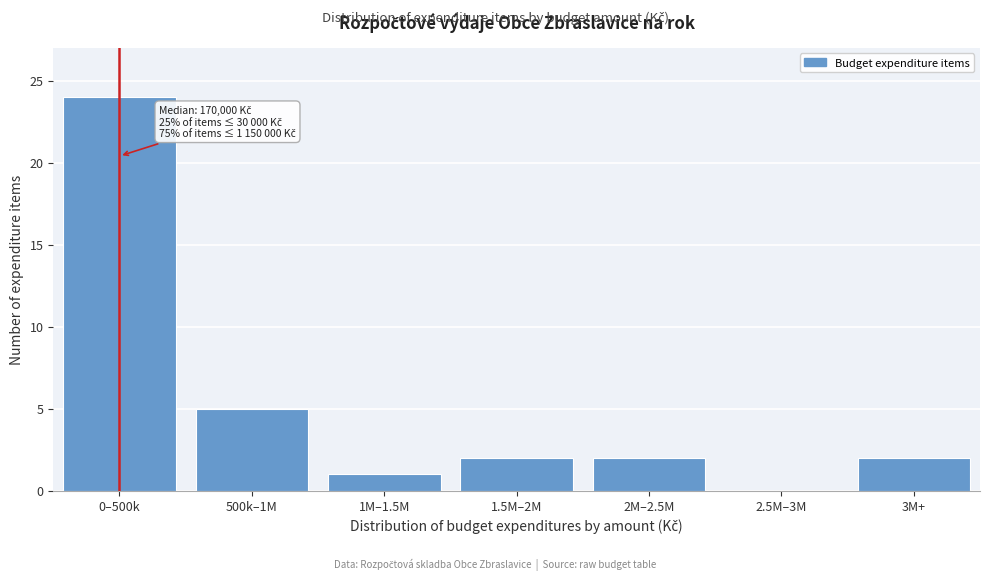

Reading left to right, list all the values displayed in this chart.

0–500k=24	500k–1M=5	1M–1.5M=1	1.5M–2M=2	2M–2.5M=2	2.5M–3M=0	3M+=2